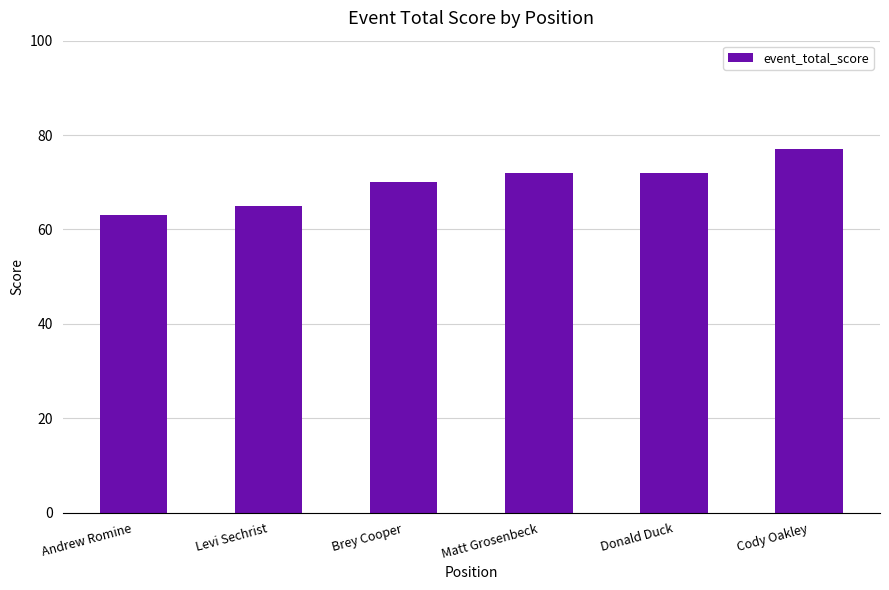

What is the average value?

70